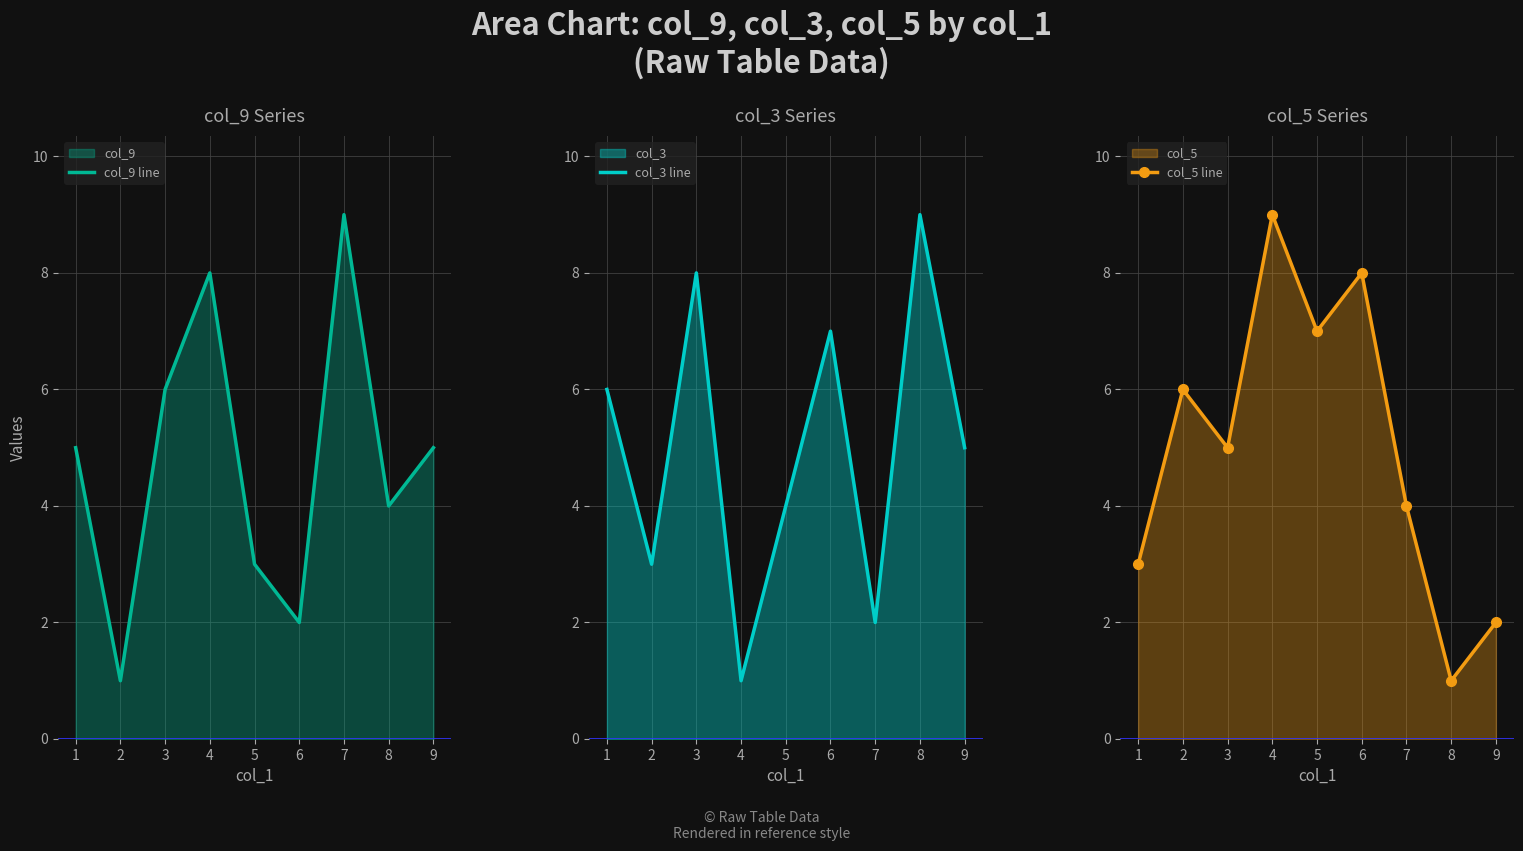

How many data points in col_5 line are above 5?

4